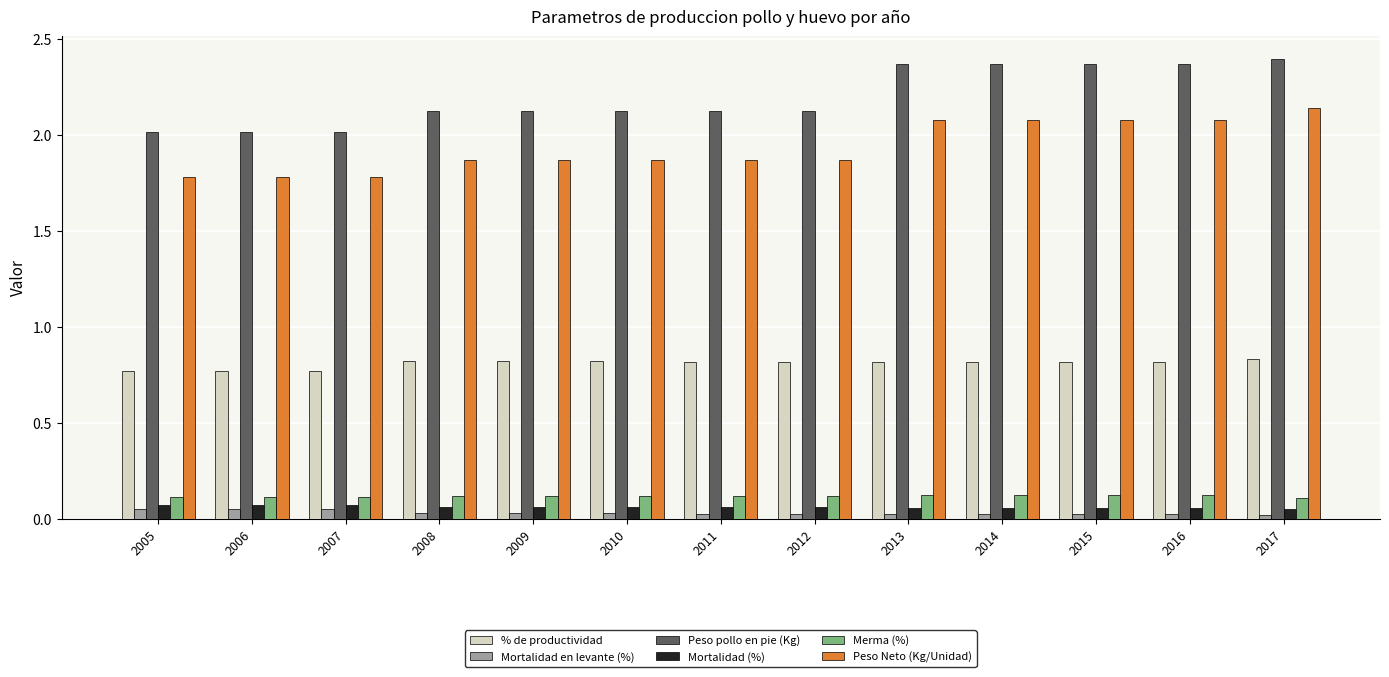

Are the bars horizontal?

No